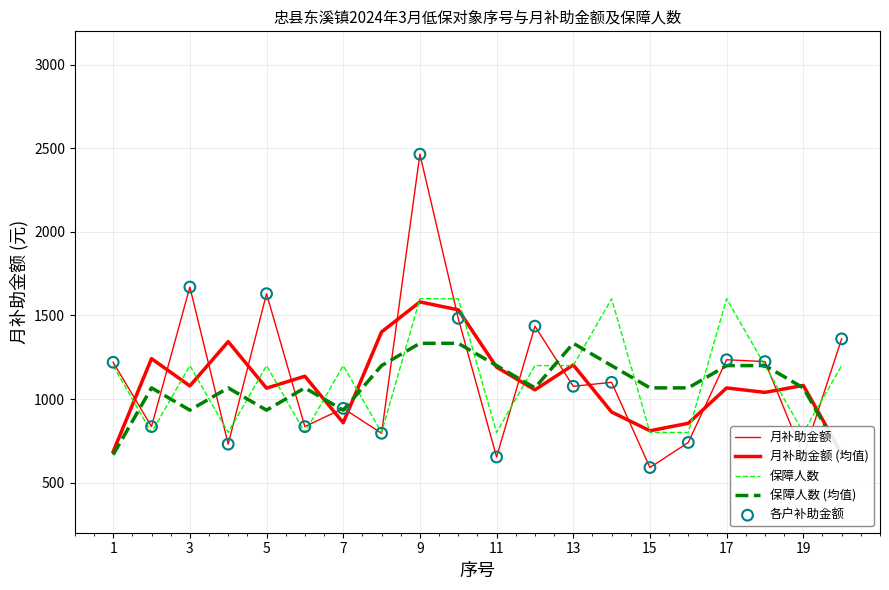

Which series has the largest total across all categories?

月补助金额